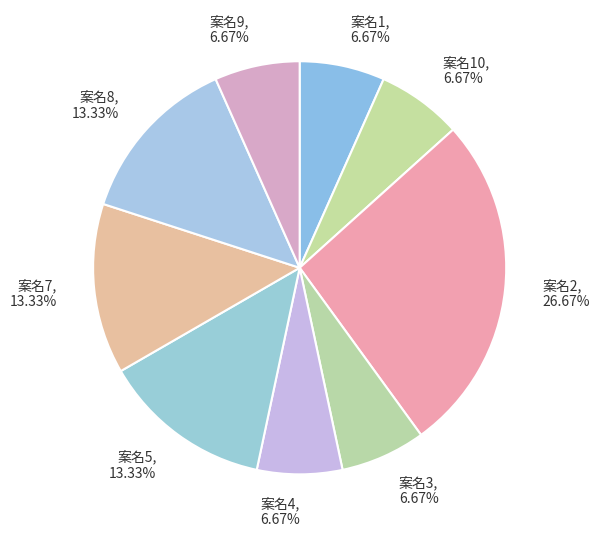

Combined, do 案名9, 6.67% and 案名10, 6.67% account for over 50%?

No